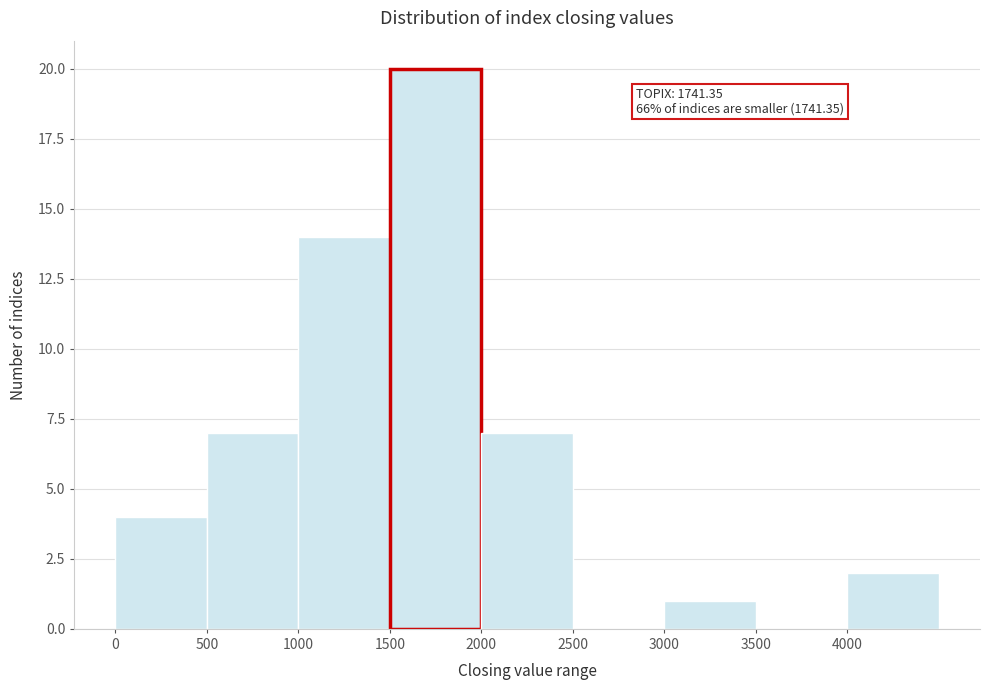

Which range on the x-axis has the tallest bar?

1500 to 2000